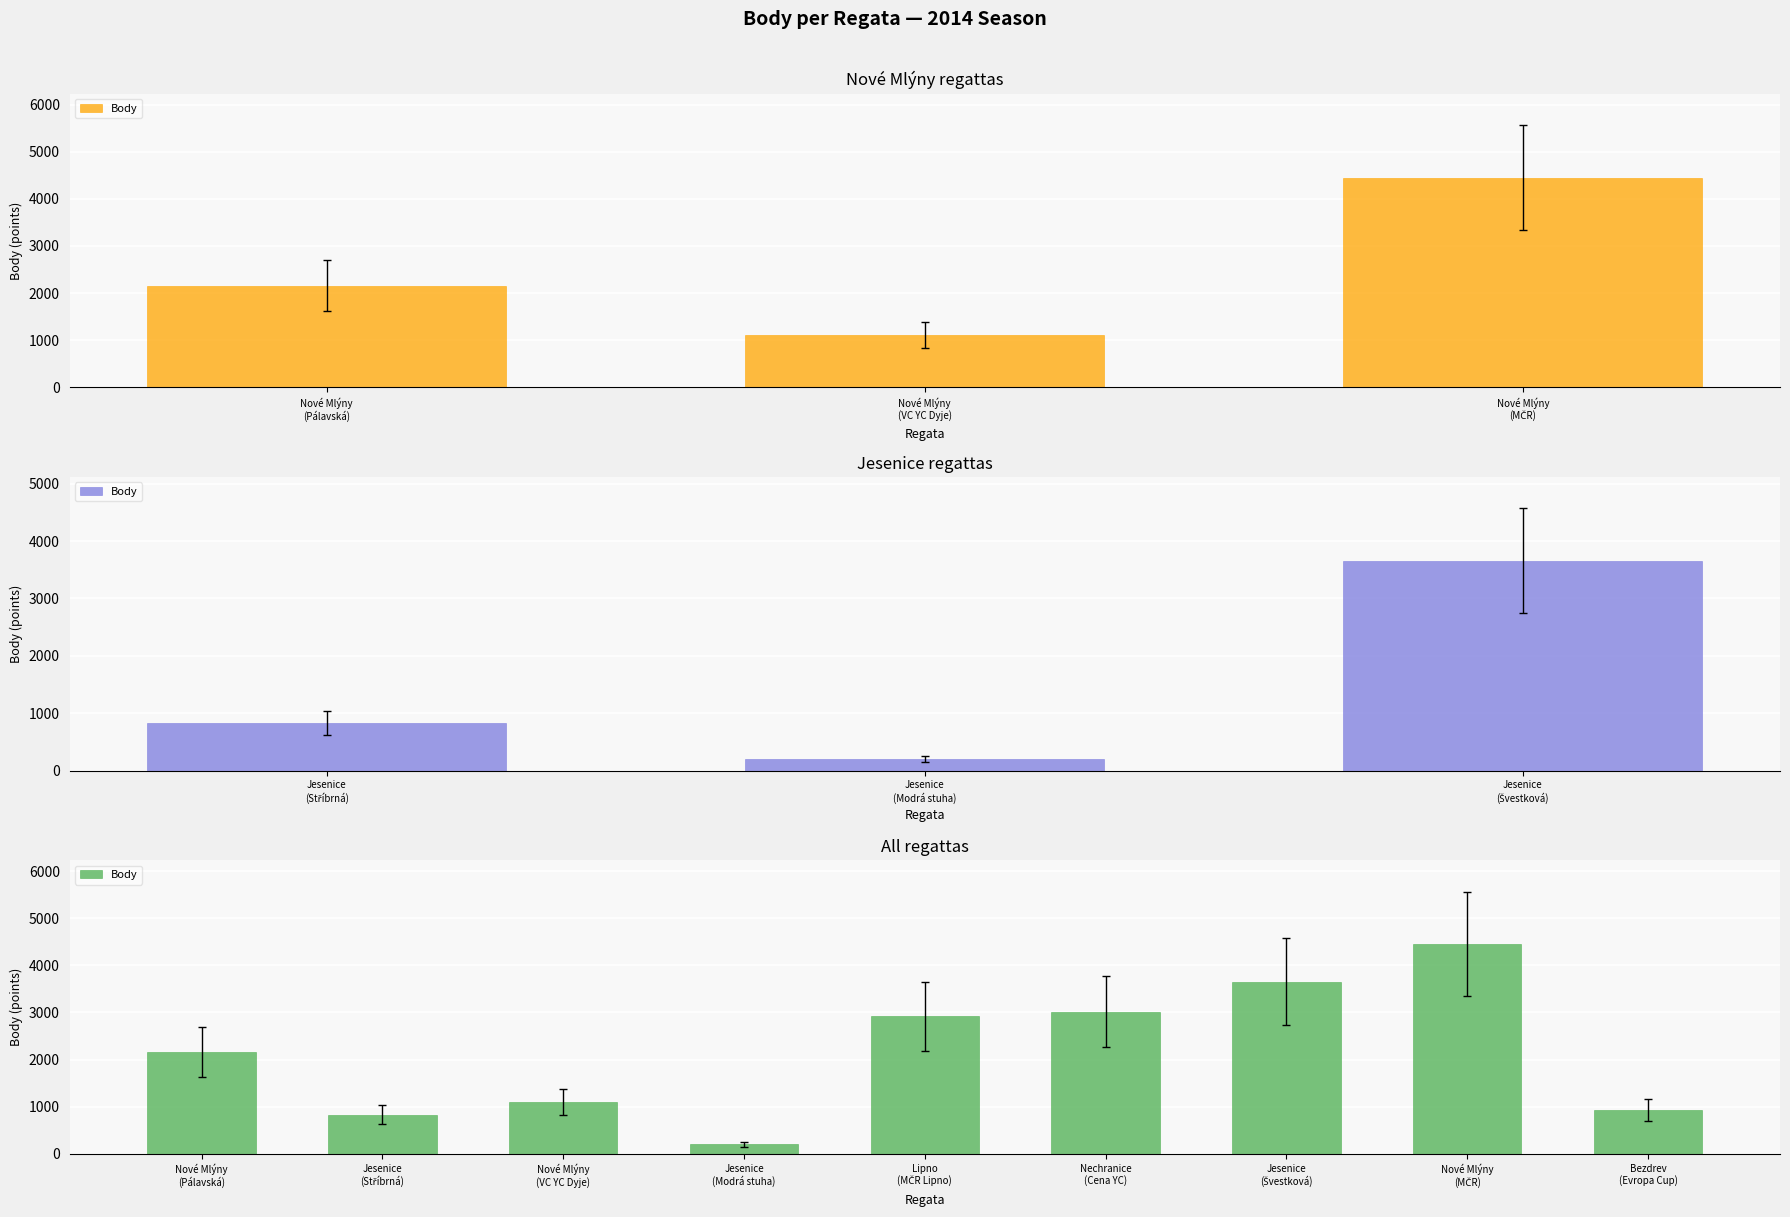

The chart shows a value of 202 at Jesenice (Modrá stuha). True or false?

True